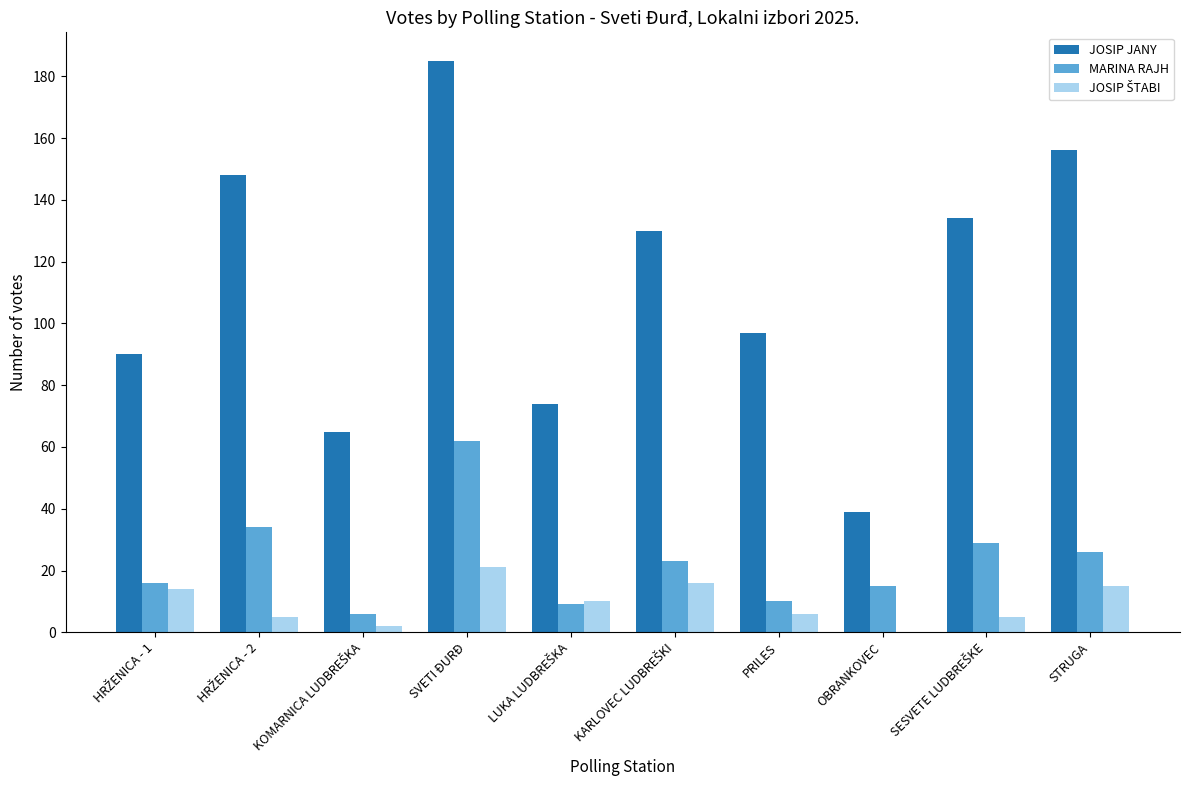

Is it true that JOSIP JANY equals 39 at OBRANKOVEC?

True